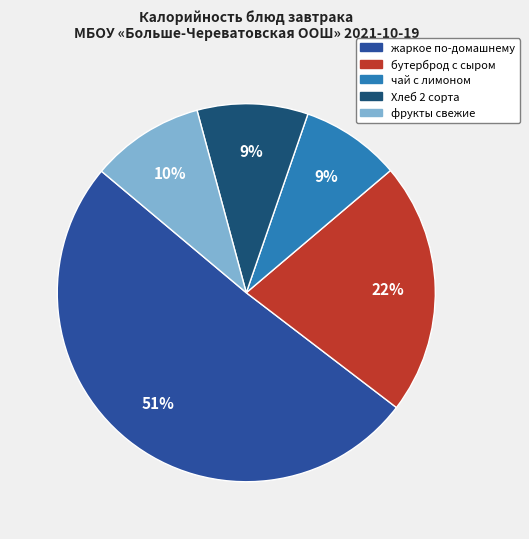

Which slice is the largest?

жаркое по-домашнему